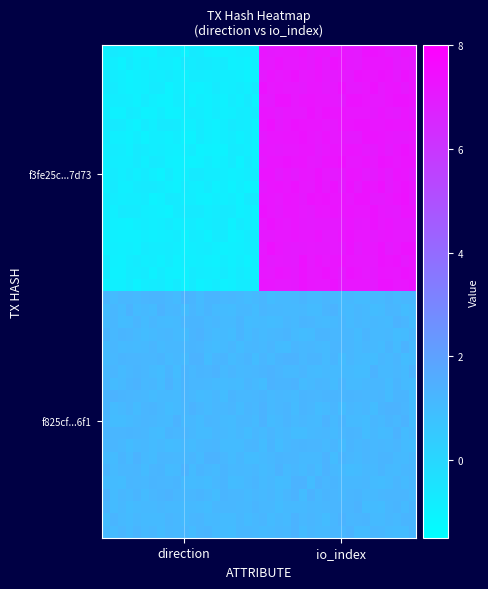

What is the smallest value displayed?

-1.0